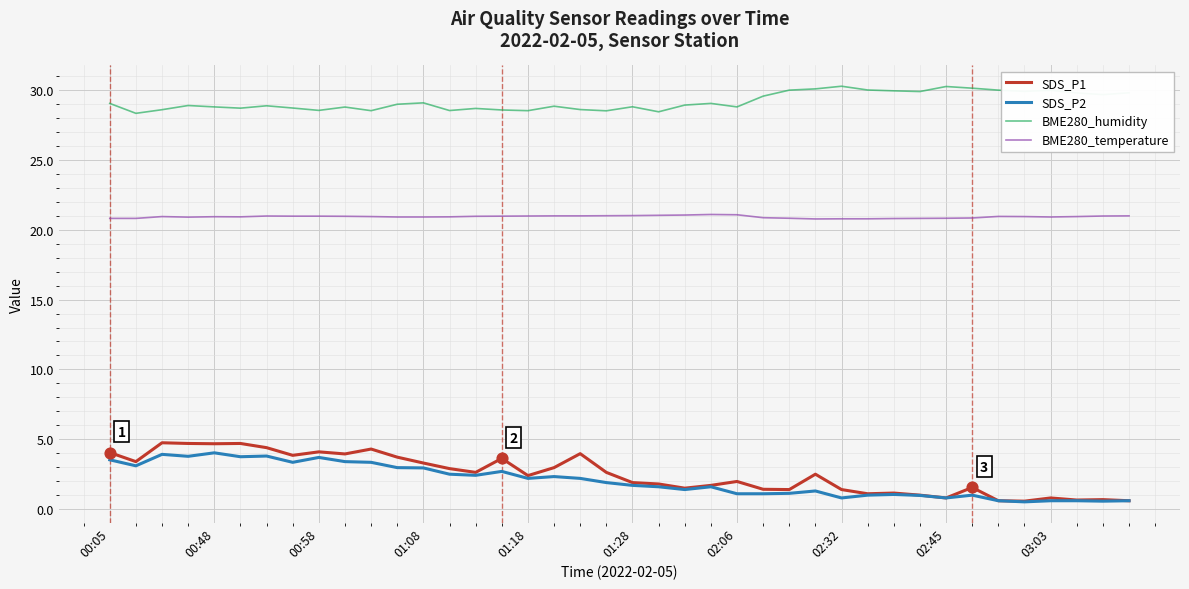

Which series has the largest range (max minus min)?

SDS_P1